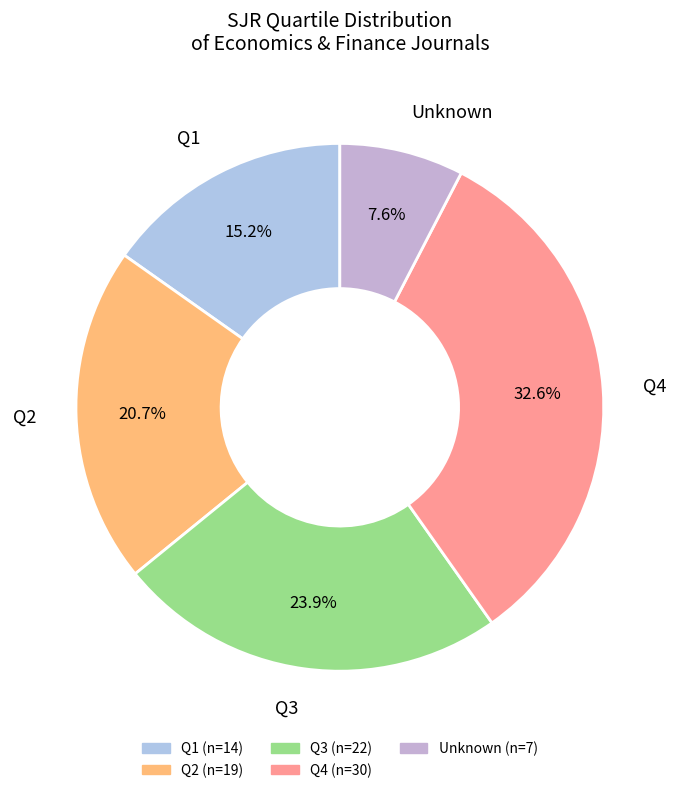

Count the number of slices in the pie.

5